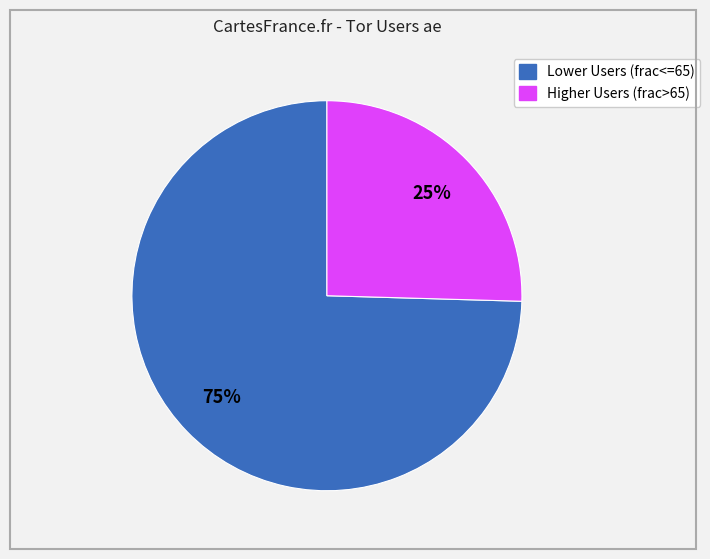

Does any single category account for the majority?

Yes